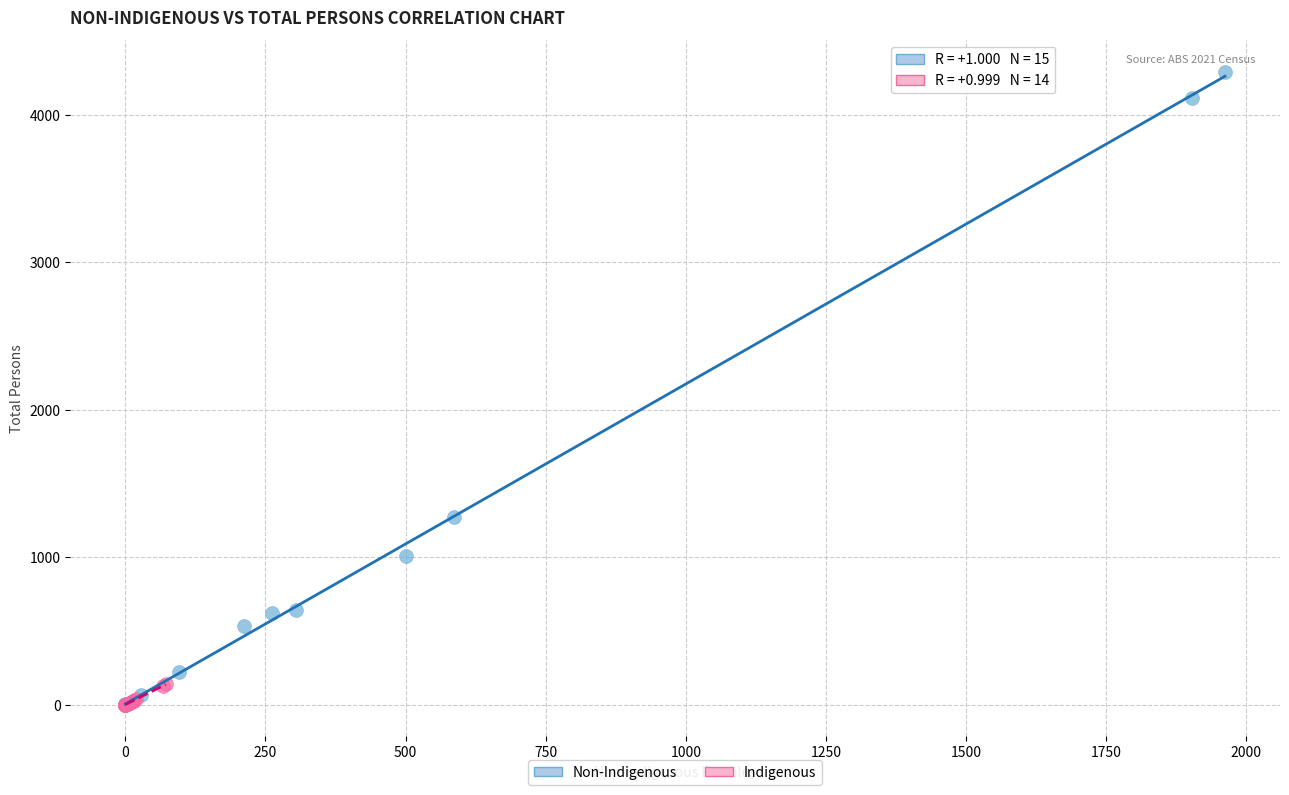

Which series reaches the maximum Y coordinate?

Non-Indigenous